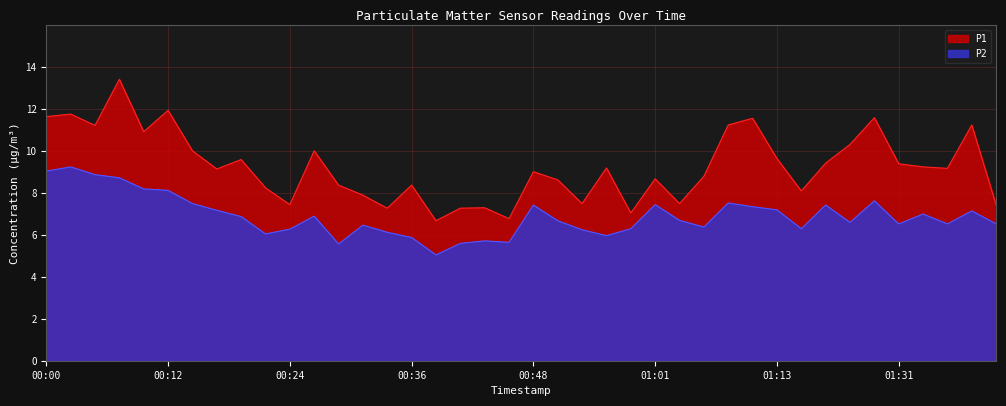

How many interior local valleys does the P1 series have?

12